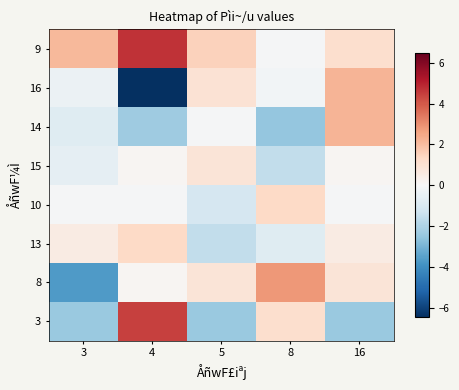

What is the spread (max minus min) of values at 3?

5.8